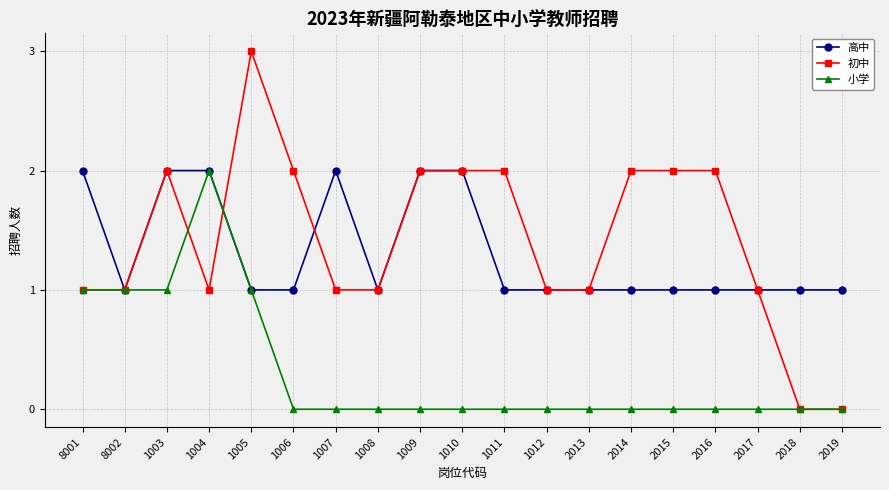

What is the label of the 8th point from the right?

1012